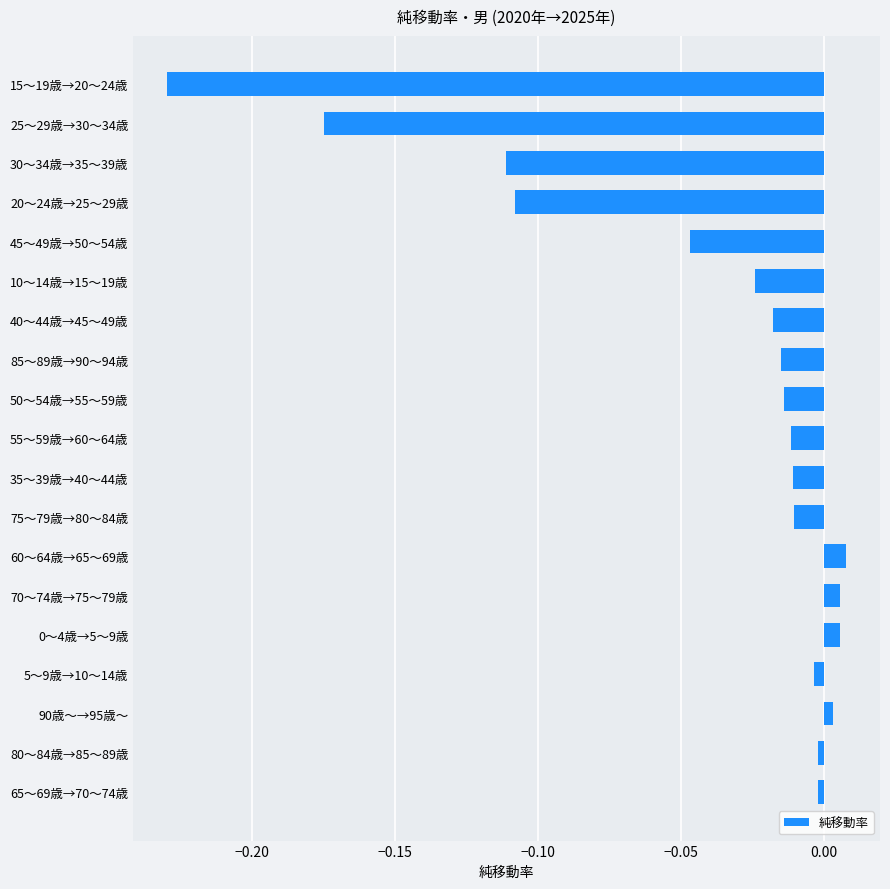

At which category does the chart reach its minimum across all series?

15～19歳→20～24歳